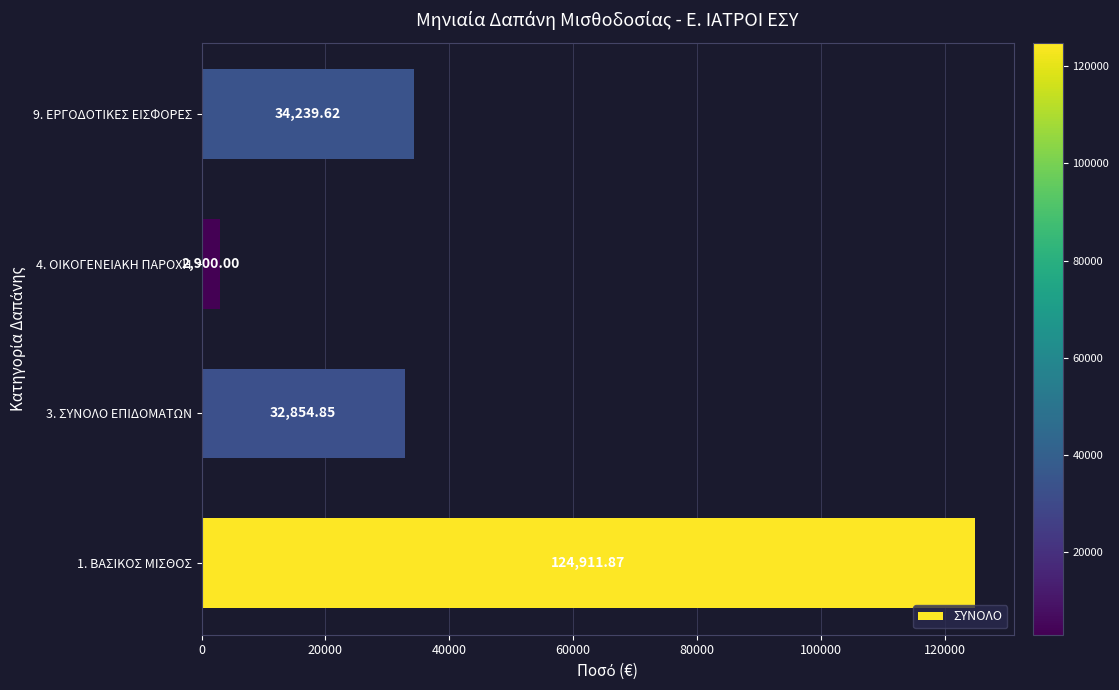

What is the minimum value shown in the chart?

2900.0